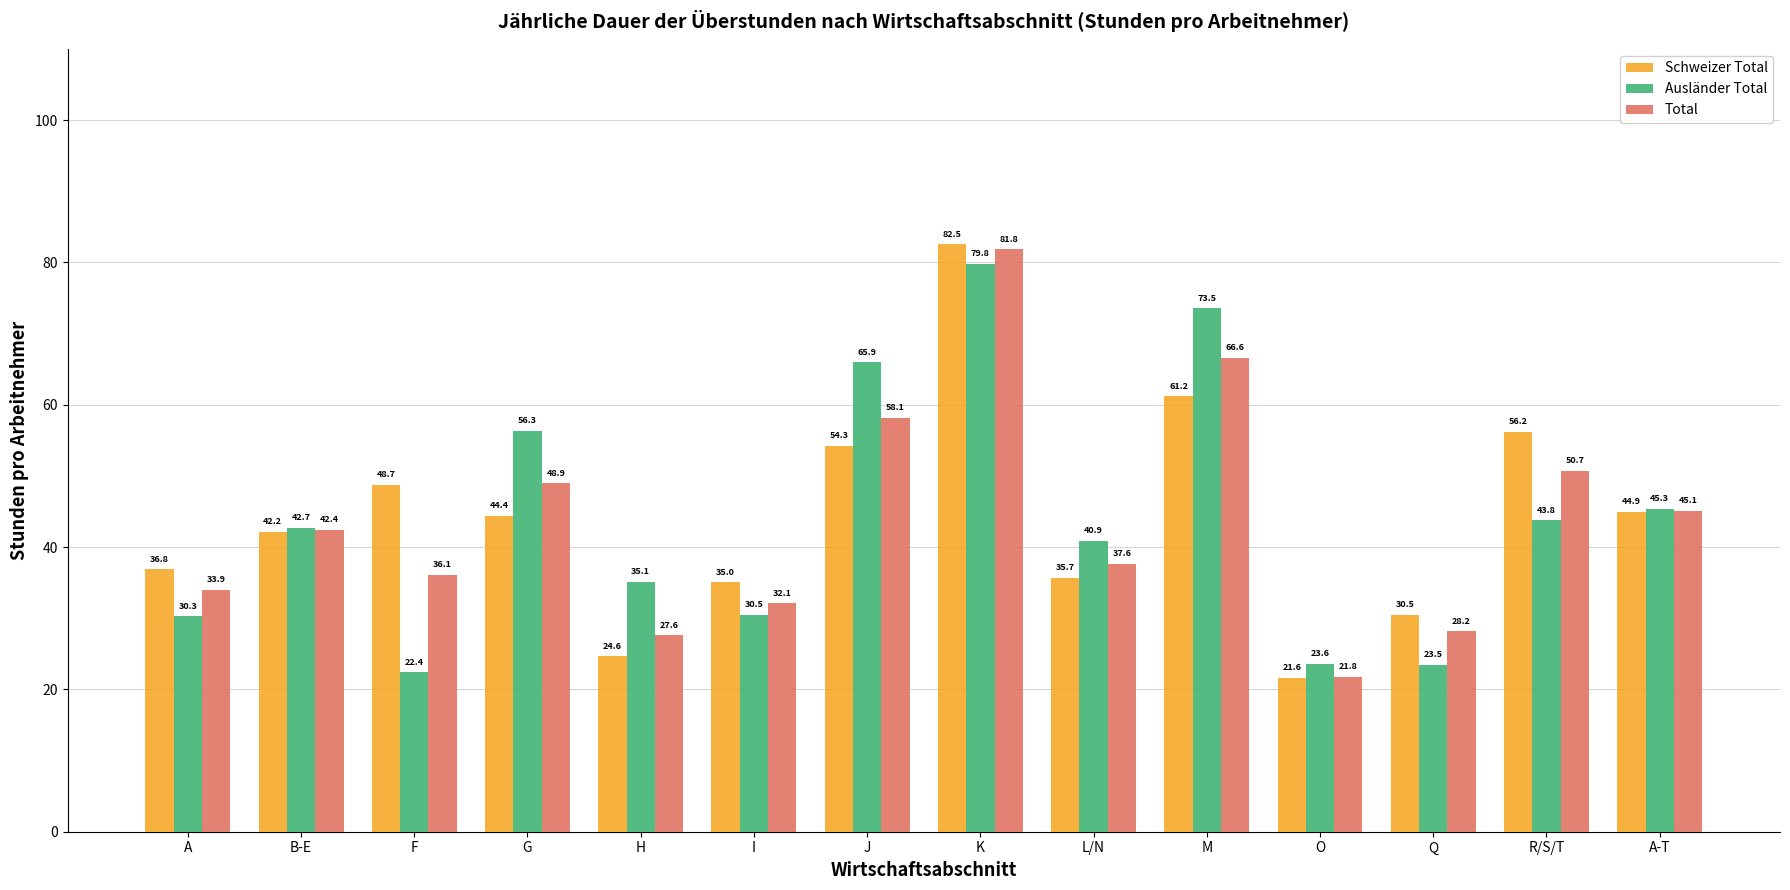

What is the sum of the Schweizer Total values at K and G?

126.9